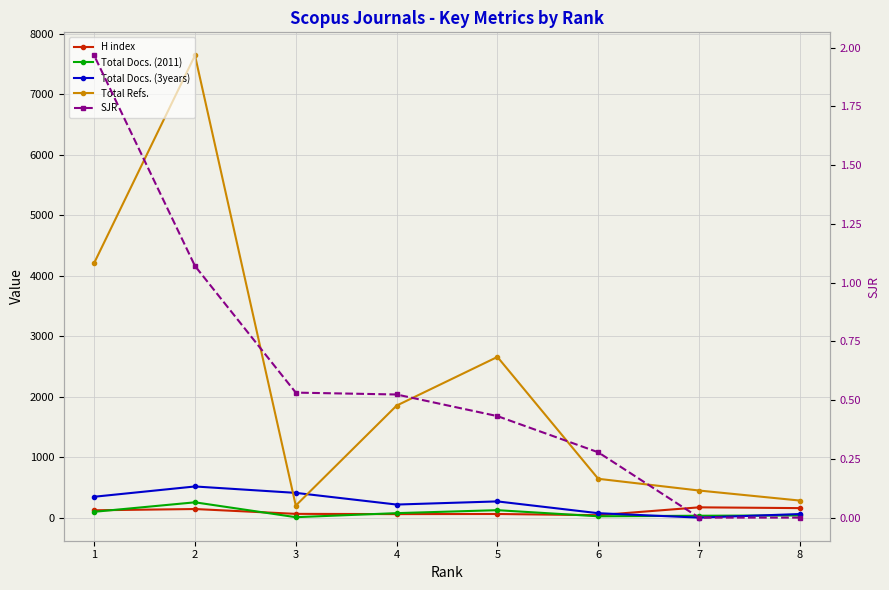

Where is the first local minimum for Total Docs. (3years)?

7